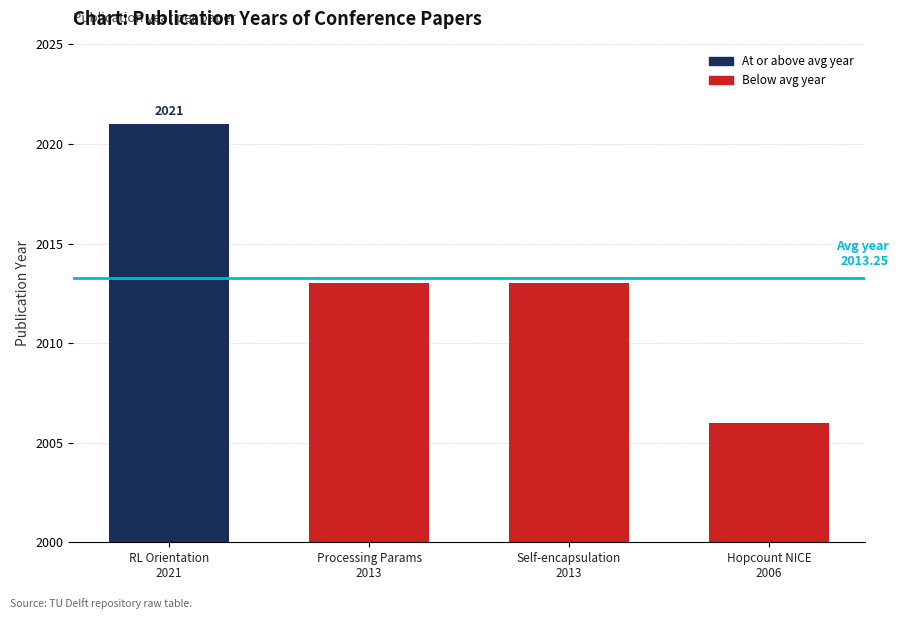

Approximately how many times larger is the value at RL Orientation
2021 compared to Self-encapsulation
2013?

1.0